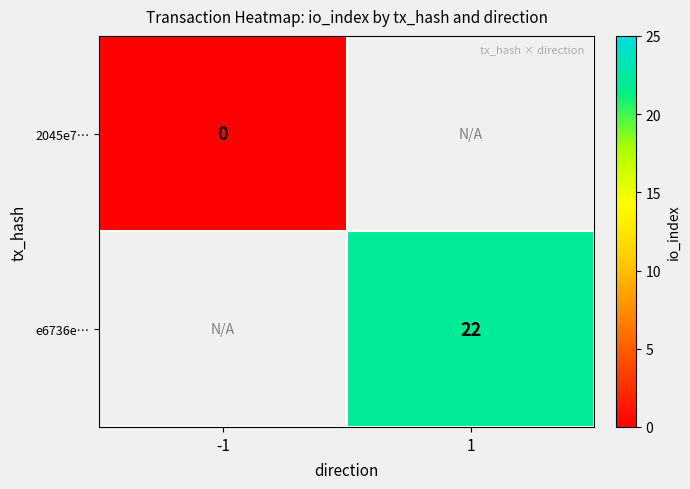

Which label corresponds to the largest value in the chart?

1